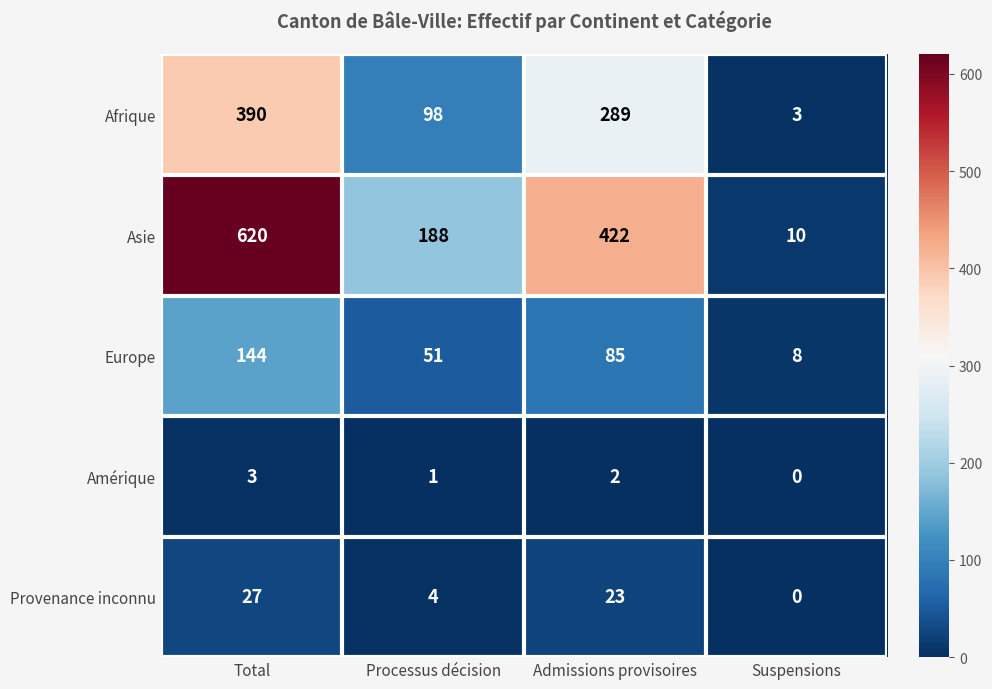

At which category is the sum across all series the highest?

Total